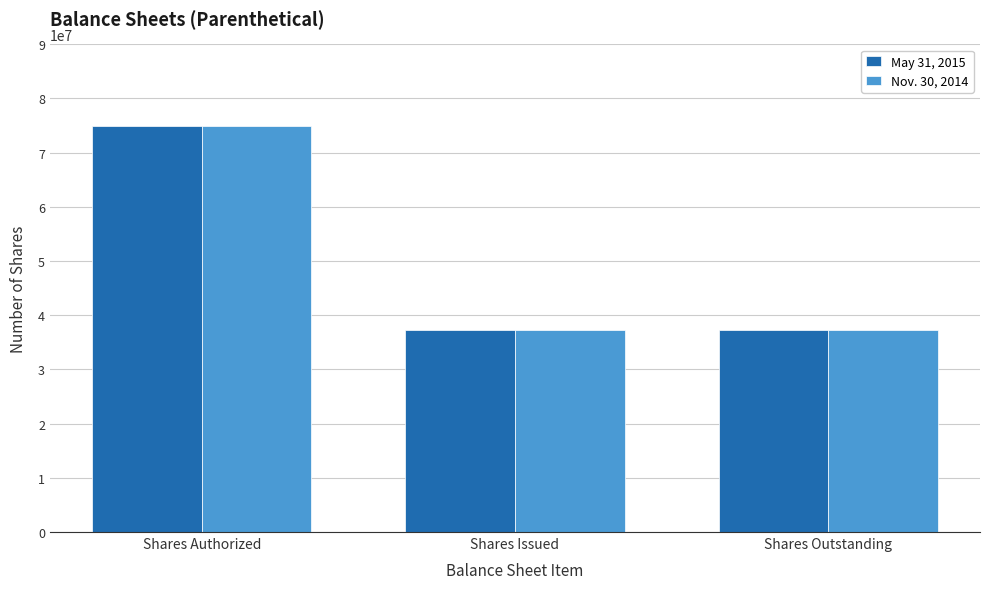

What is the label of the 3rd bar from the left?

Shares Outstanding